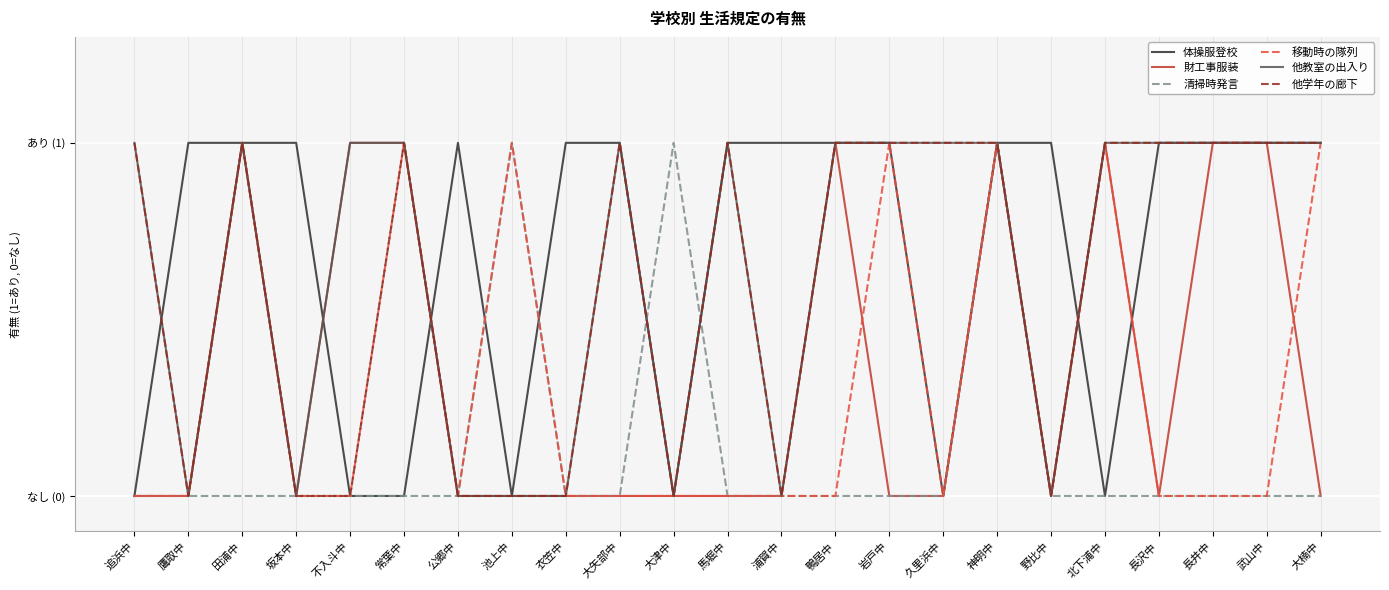

Which has a higher value, 坂本中 or 岩戸中?

坂本中